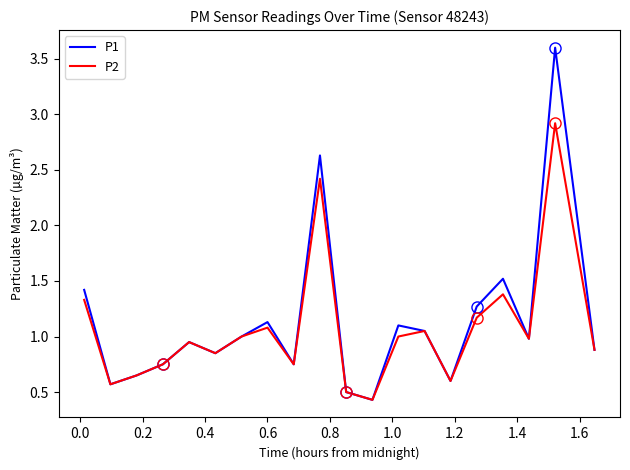

Which series has the widest spread of values?

P1